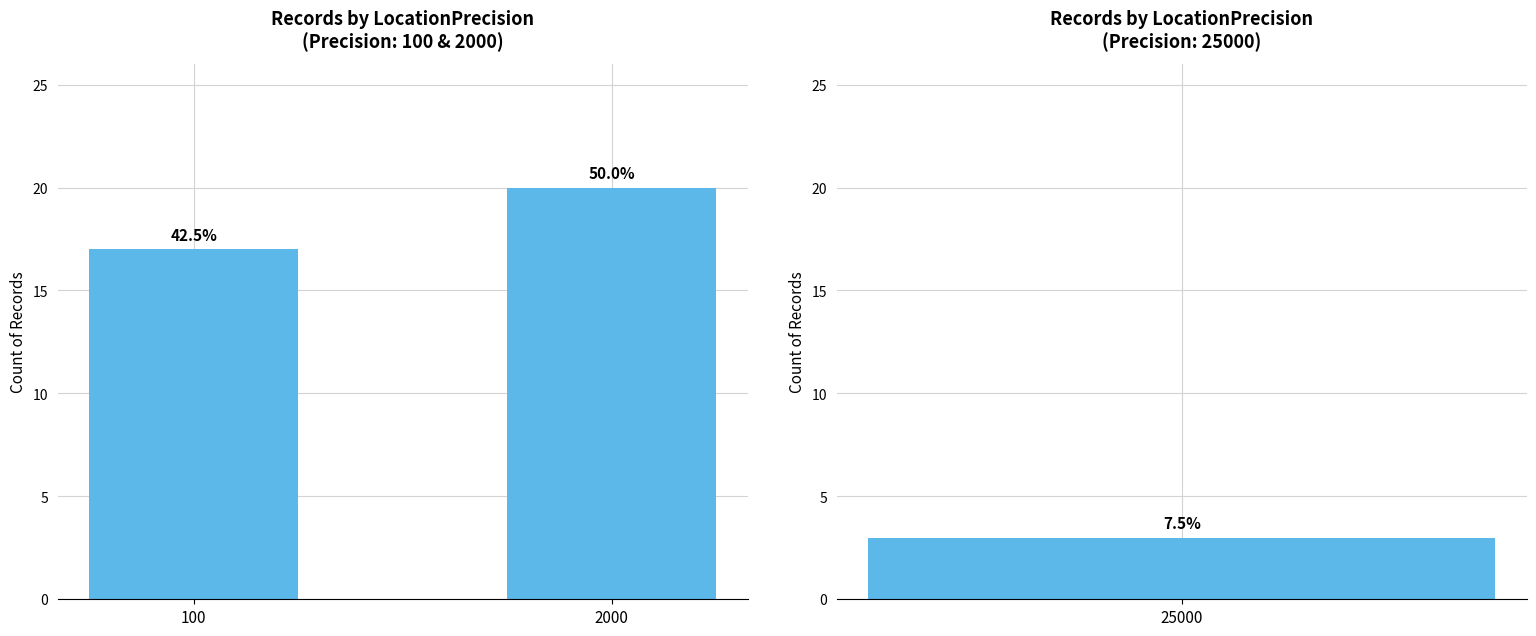

Which category has the highest value across all series?

2000